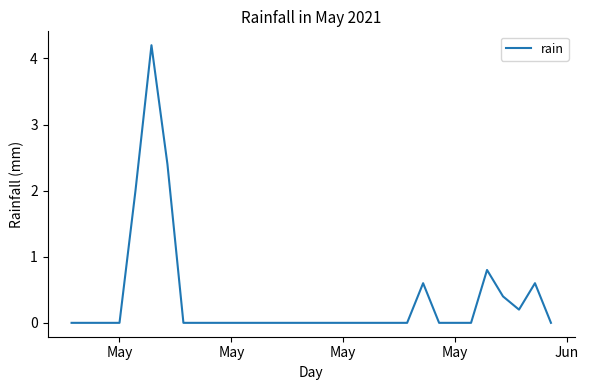

What is the difference between the maximum and minimum values?

4.2